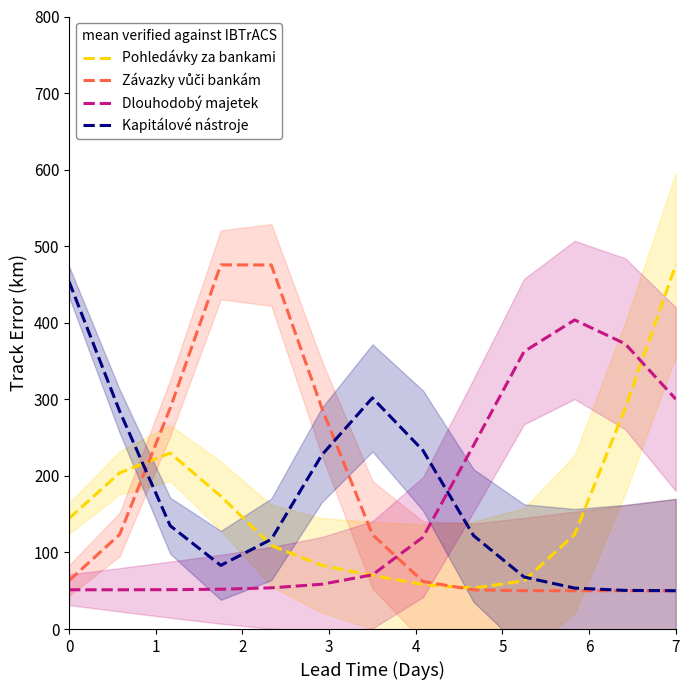

The value of Kapitálové nástroje at 0 is 453.6. True or false?

True